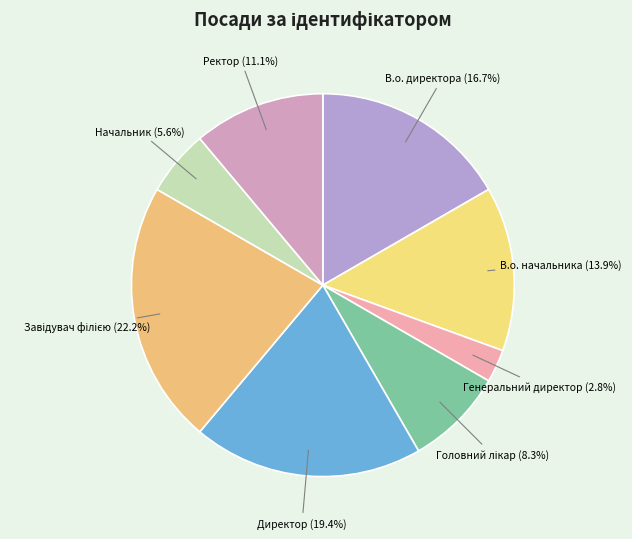

Count the number of slices in the pie.

8